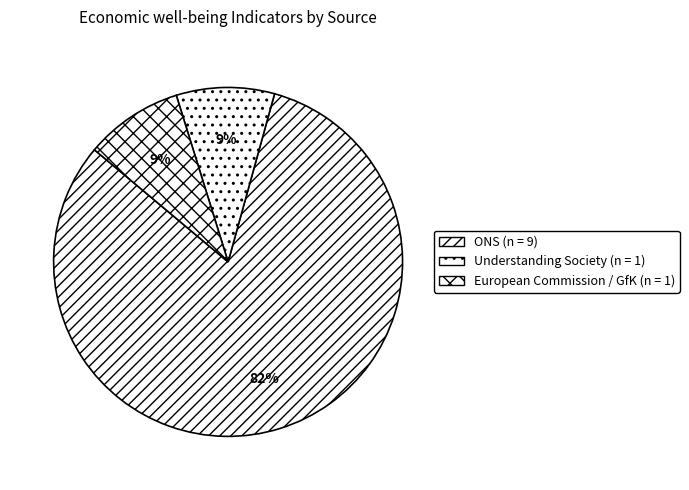

How many segments does this pie chart have?

3